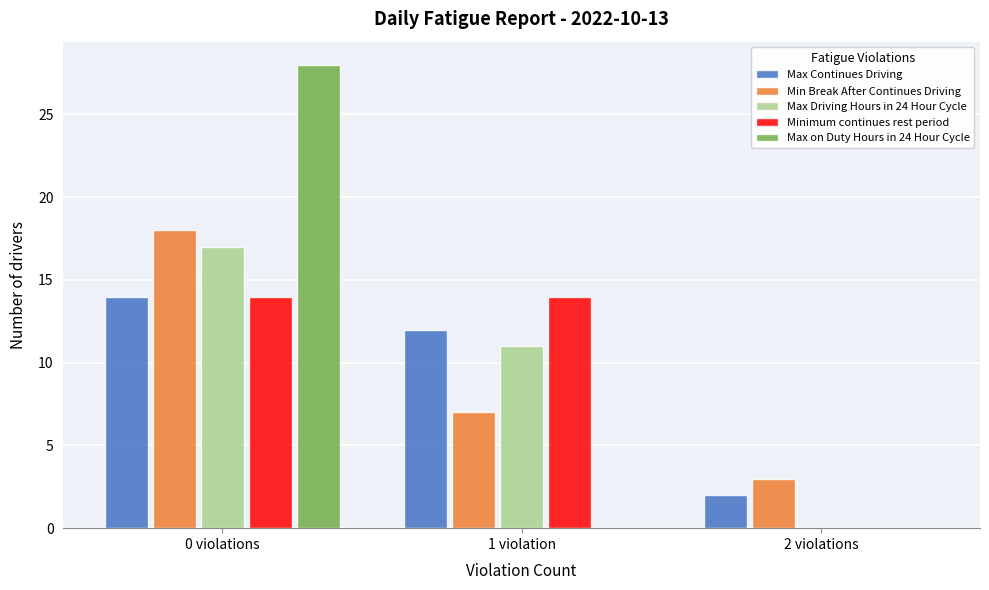

Reading left to right, what are all the values shown in this chart?

Max Continues Driving: 0 violations=14	1 violation=12	2 violations=2
Min Break After Continues Driving: 0 violations=18	1 violation=7	2 violations=3
Max Driving Hours in 24 Hour Cycle: 0 violations=17	1 violation=11	2 violations=0
Minimum continues rest period: 0 violations=14	1 violation=14	2 violations=0
Max on Duty Hours in 24 Hour Cycle: 0 violations=28	1 violation=0	2 violations=0